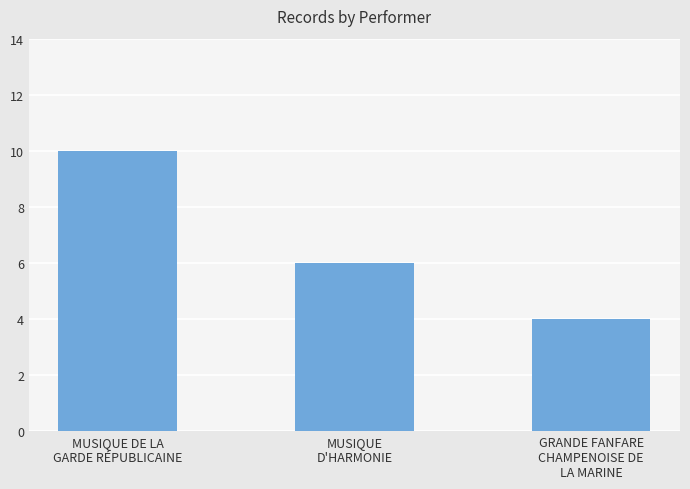

Reading left to right, list all the values displayed in this chart.

MUSIQUE DE LA
GARDE RÉPUBLICAINE=10	MUSIQUE
D'HARMONIE=6	GRANDE FANFARE
CHAMPENOISE DE
LA MARINE=4